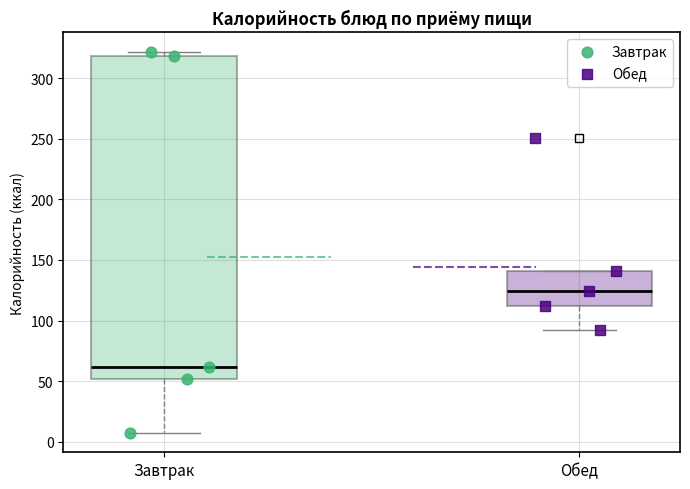

Where is the lower edge of the box for Завтрак on the y-axis? The values are not printed on the chart, so give them approximately, as read against the axis.

50